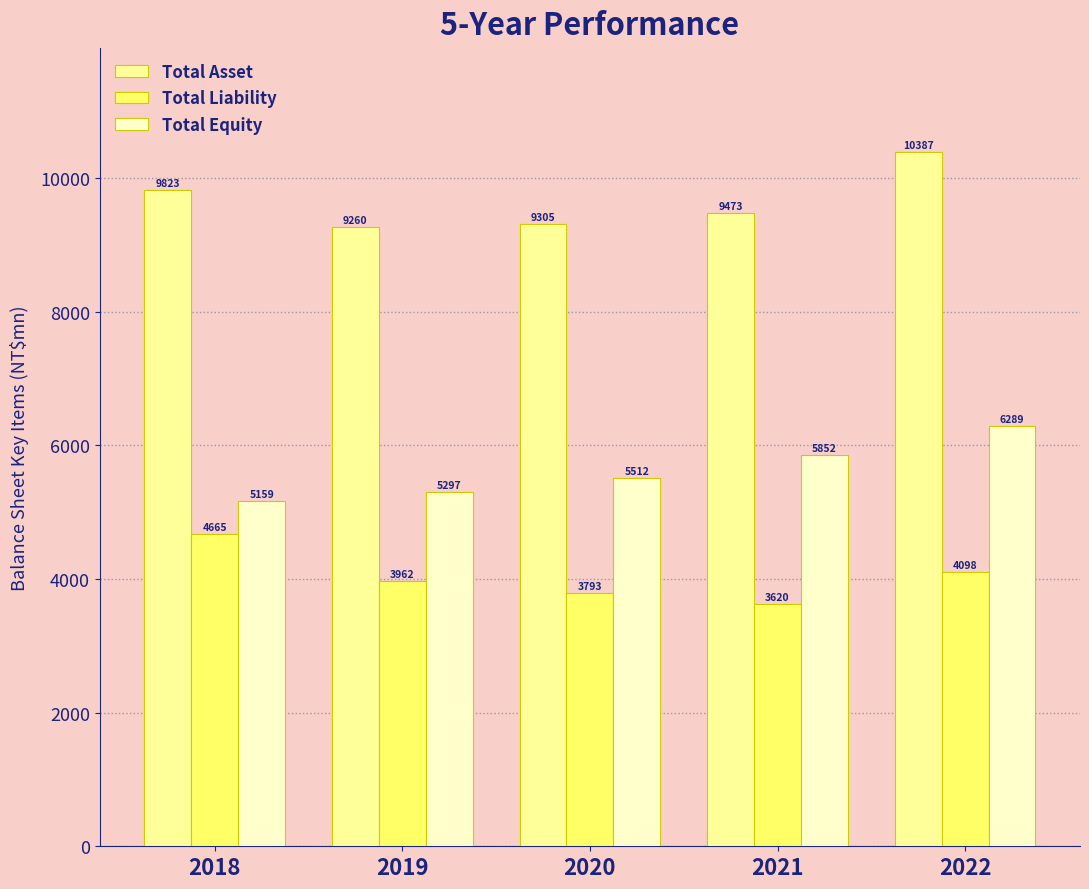

Which series has the largest total across all categories?

Total Asset